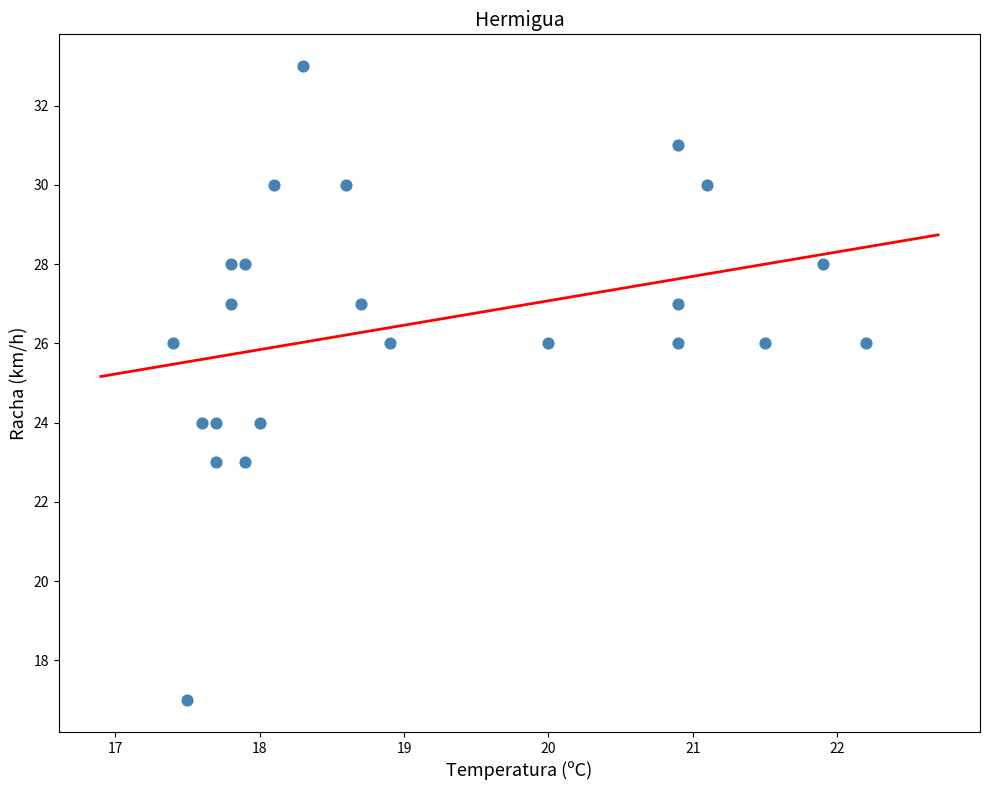

What is the range of Y values (max minus min)?

16